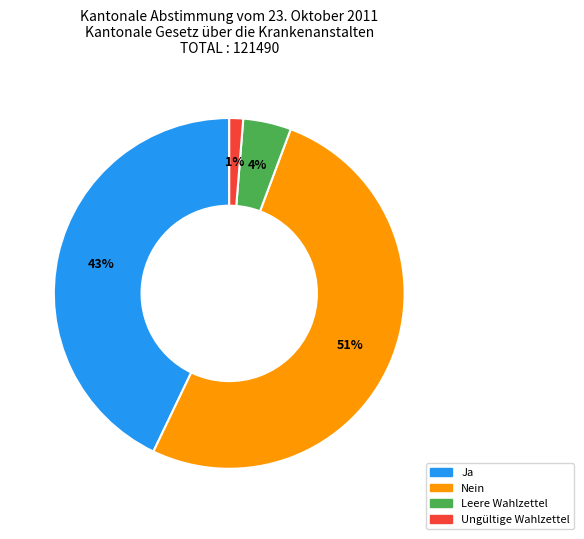

Is Nein the majority of the pie?

Yes